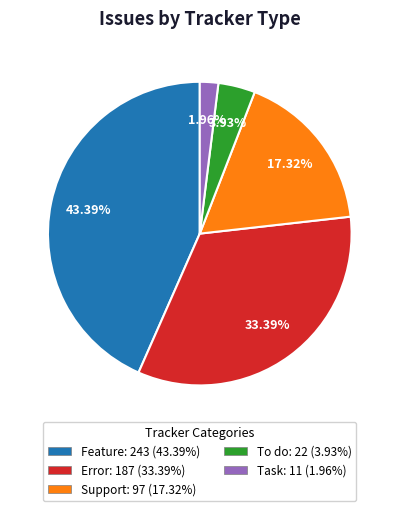

To the nearest percent, what portion does Error represent?

33%